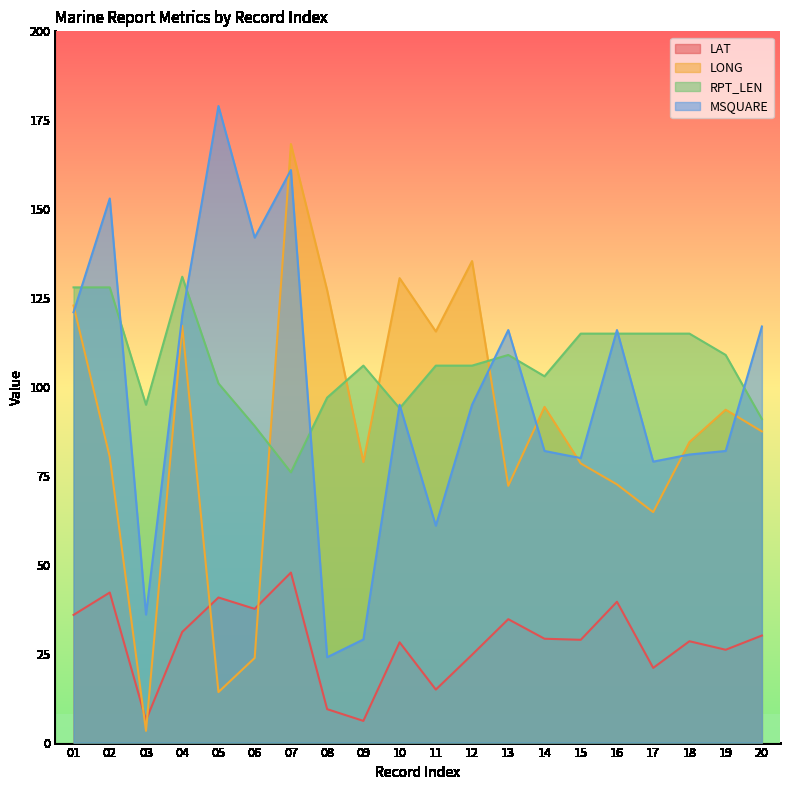

What is the value of the RPT_LEN point at the 14th from the left?

103.0